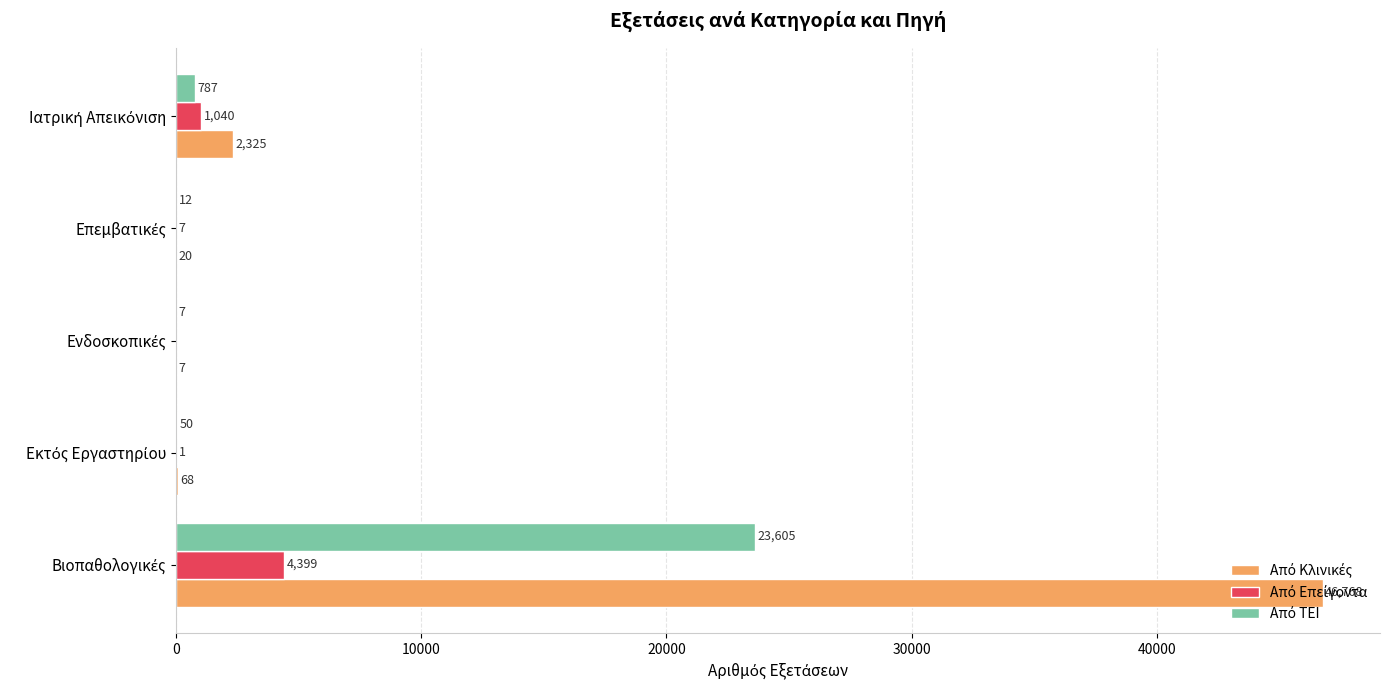

What is the average value of the Από Επείγοντα series?

1089